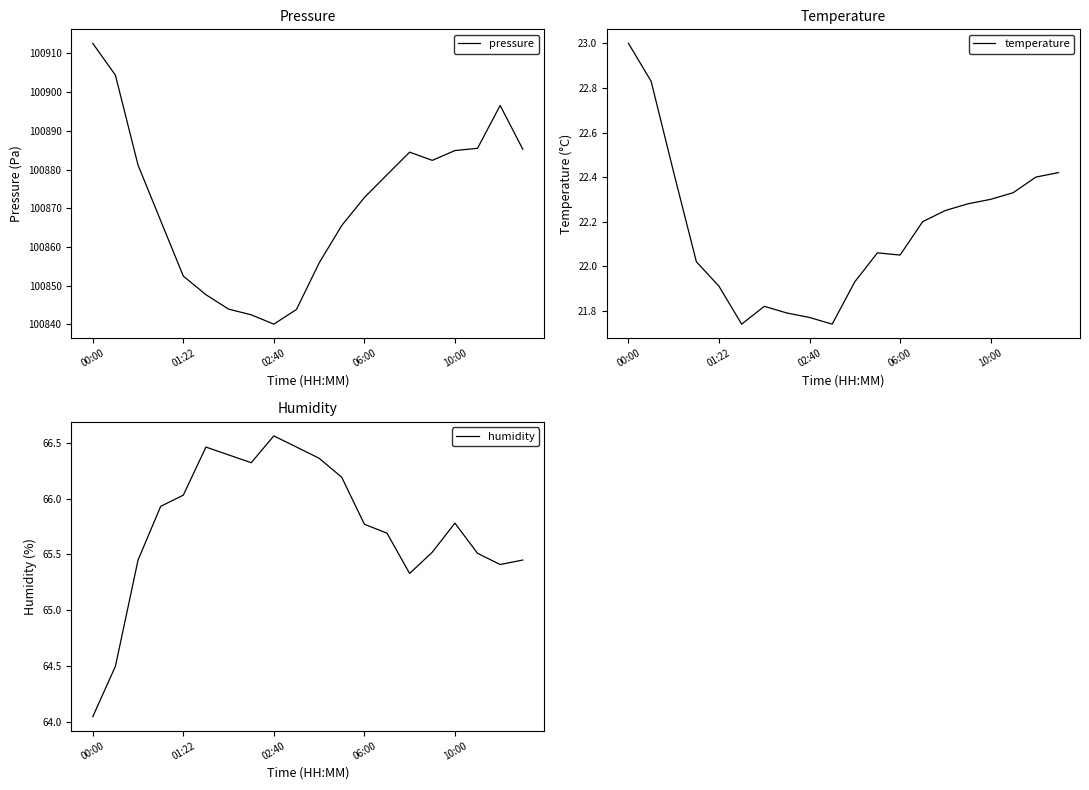

What is the average value of the temperature series?

22.2